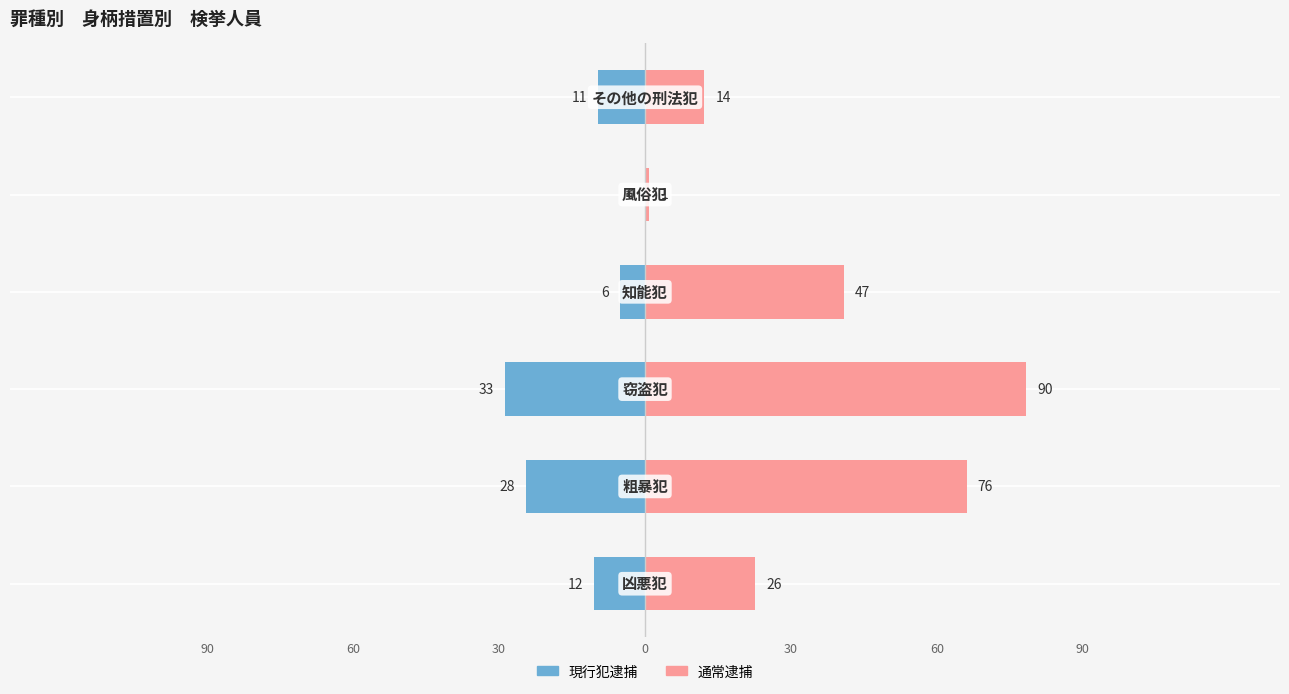

Which series has the largest range (max minus min)?

通常逮捕